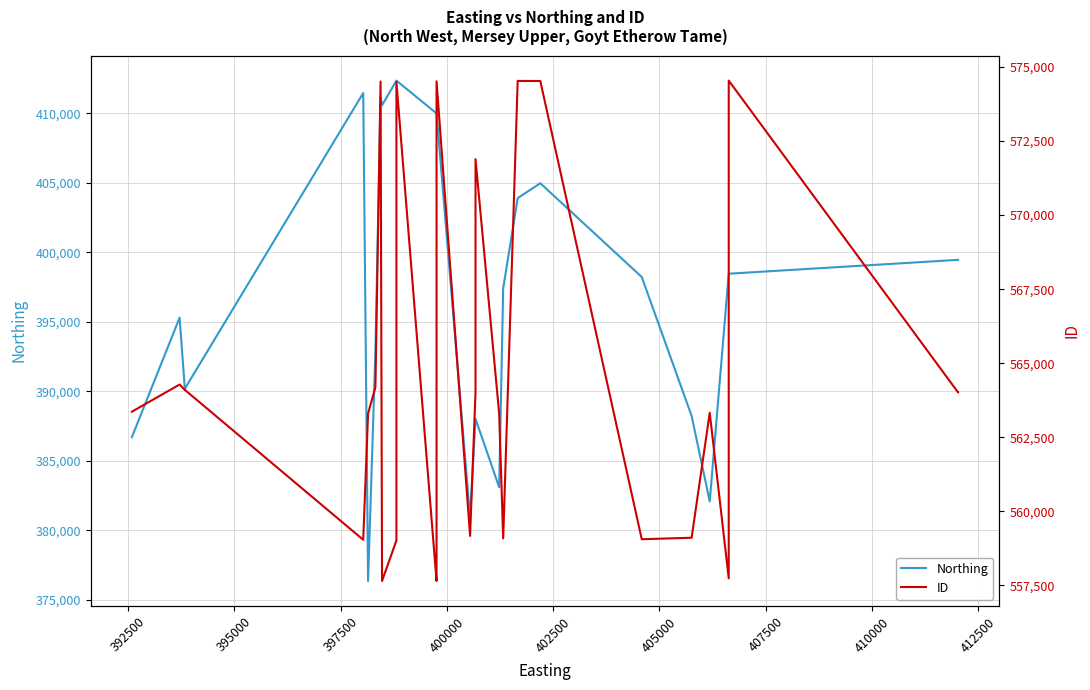

What is the value of the Northing point at the 23rd from the left?

388021